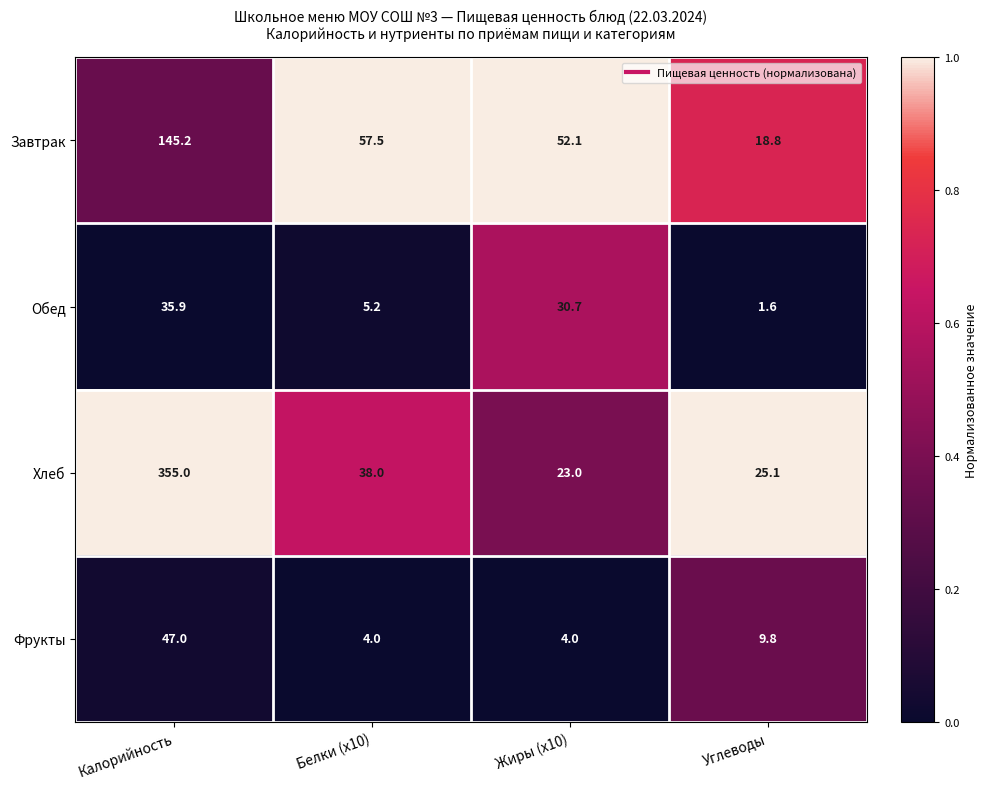

Rank the series at Углеводы from lowest to highest value.

Обед, Фрукты, Завтрак, Хлеб